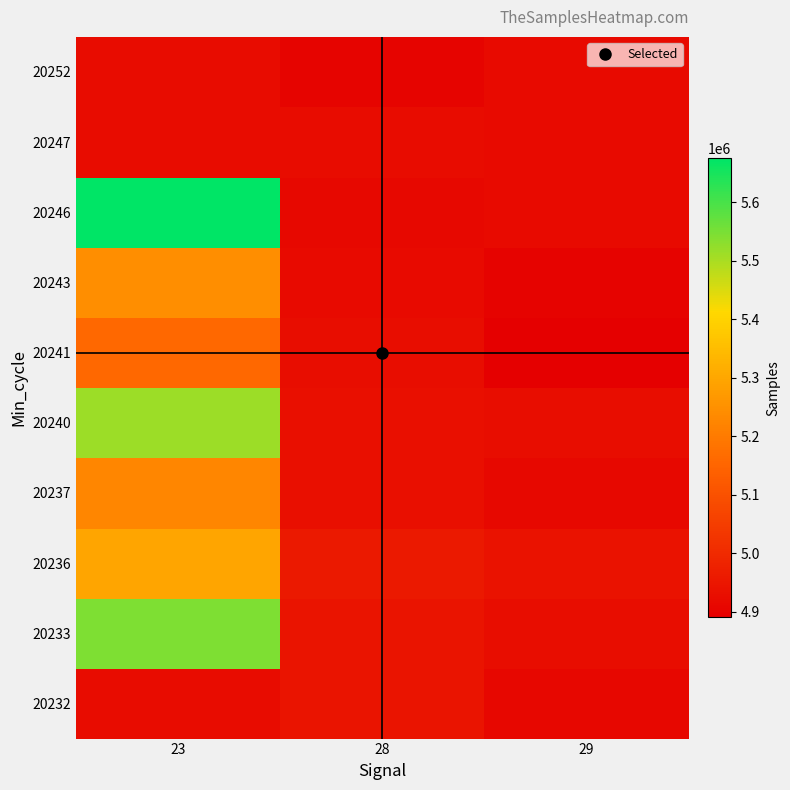

How many distinct data groups are displayed?

10